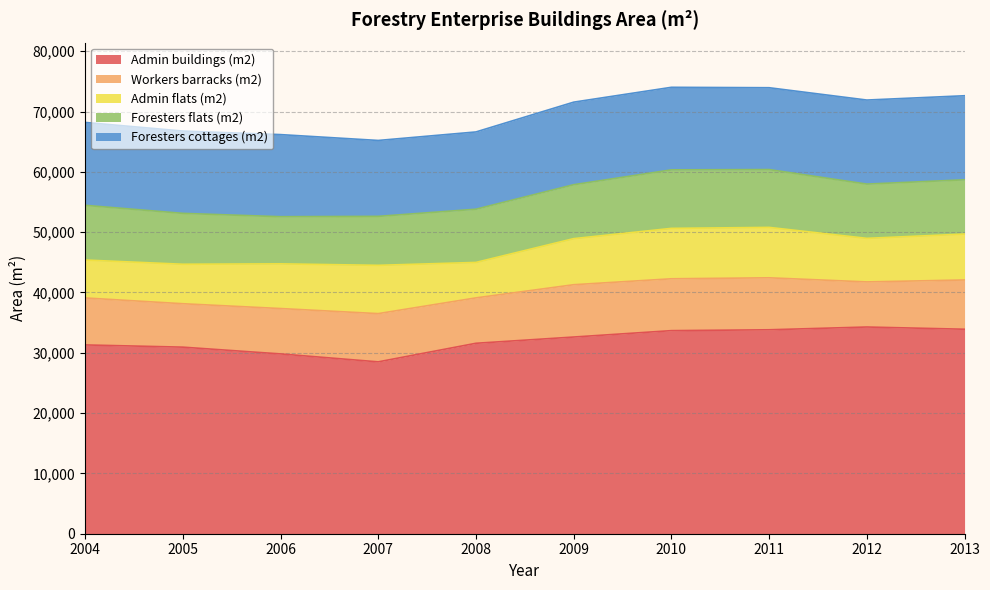

Reading right to left, what are all the values shown in this chart?

Admin buildings (m2): 33904	34272	33814	33671	32611	31575	28494	29812	30934	31302
Workers barracks (m2): 8166	7478	8617	8597	8673	7527	7999	7523	7199	7790
Admin flats (m2): 7617	7224	8360	8360	7643	5881	8007	7412	6548	6289
Foresters flats (m2): 8994	8994	9585	9701	8940	8822	8120	7814	8436	9069
Foresters cottages (m2): 13937	13937	13572	13688	13688	12811	12585	13614	13648	13745